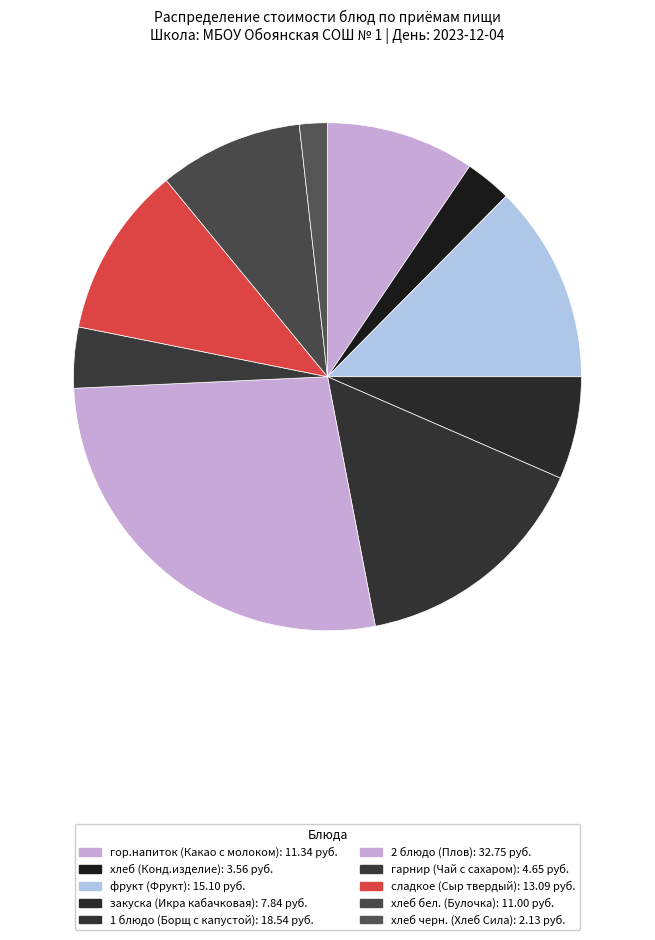

Count the number of slices in the pie.

10